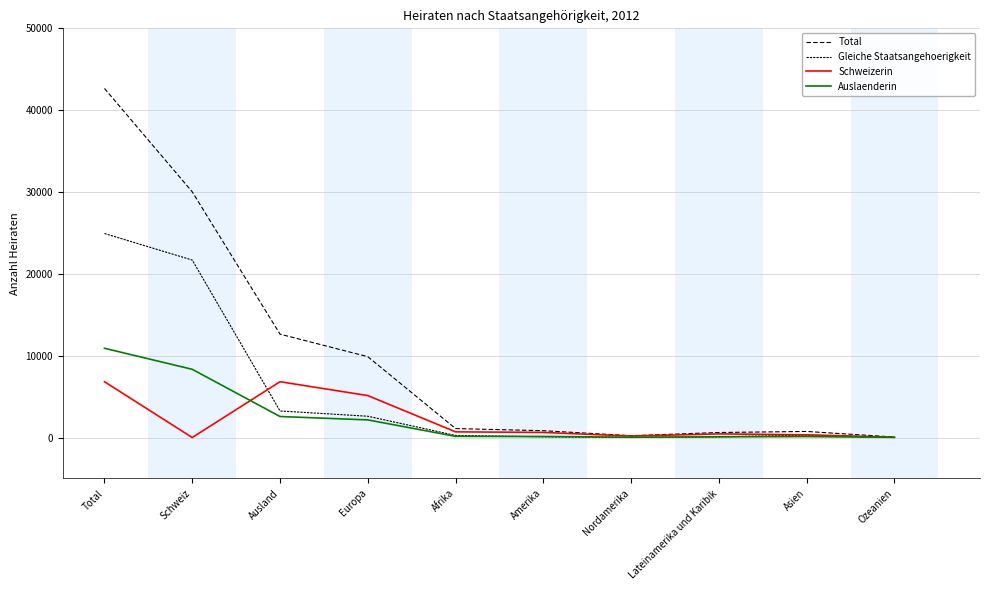

Does the chart have visible grid lines?

Yes